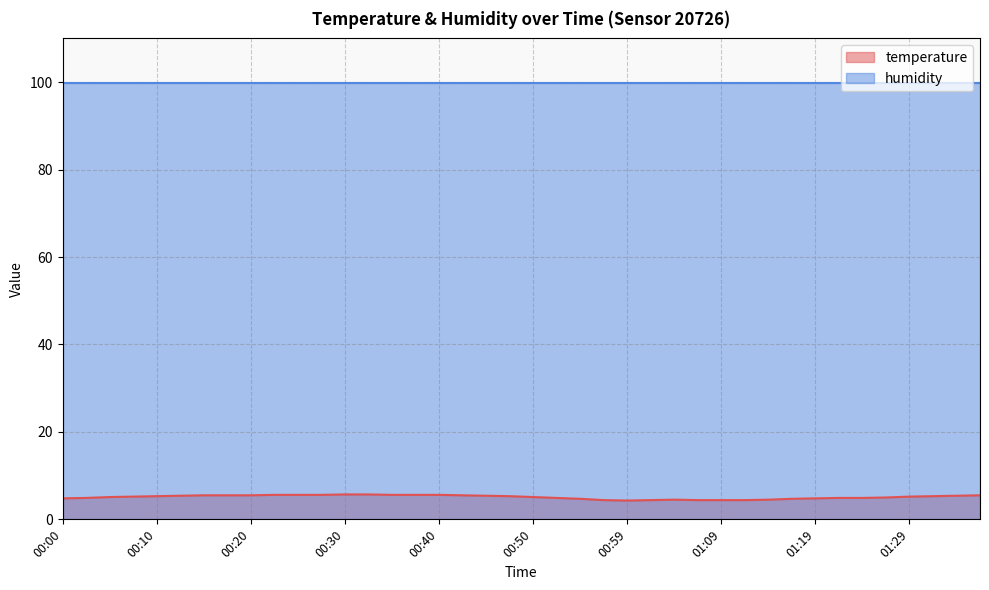

What is the difference between the second highest and second lowest values?

1.3